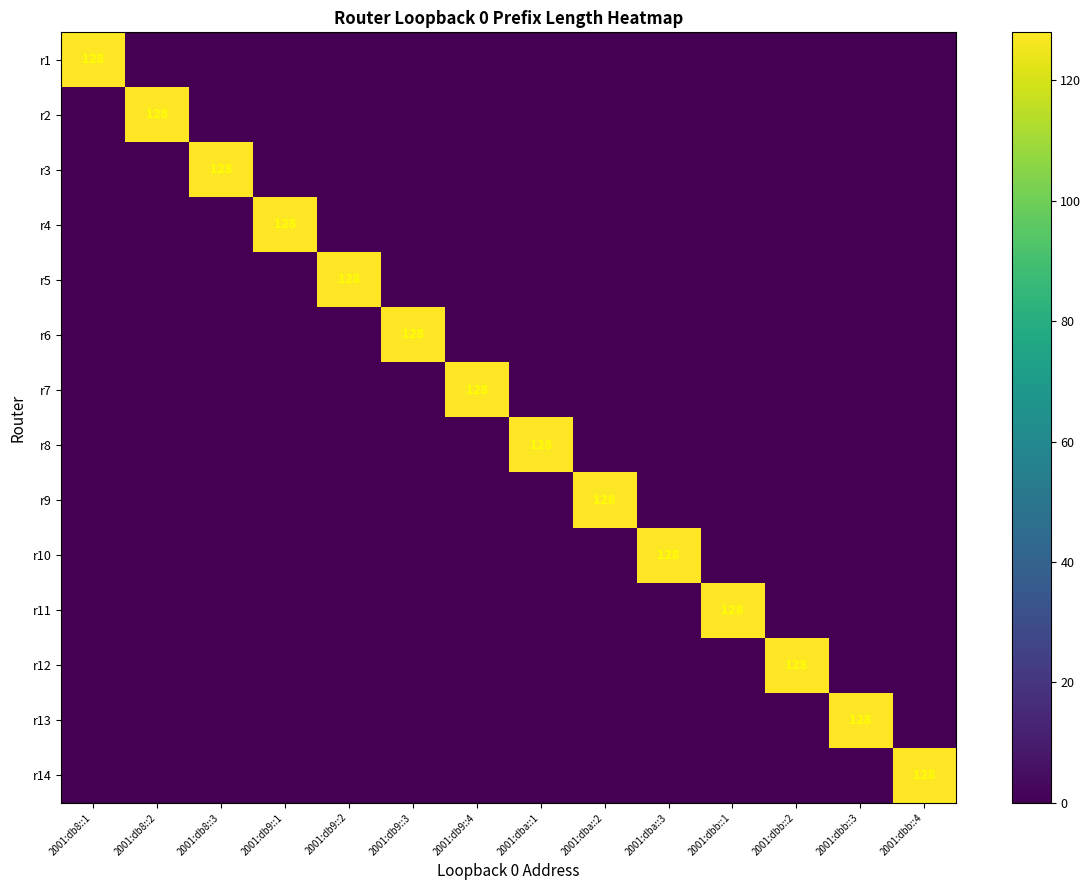

The value of r1 at 2001:db8::1 is 68. True or false?

False